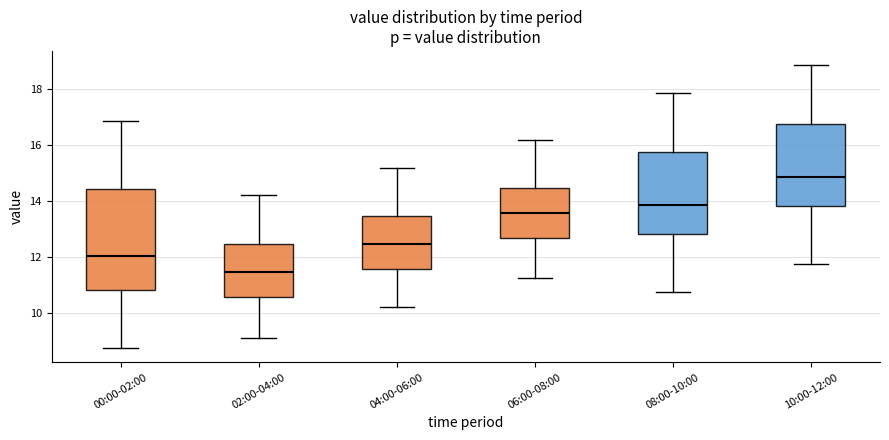

Where does the lower whisker of the box for 08:00-10:00 end on the y-axis? The values are not printed on the chart, so give them approximately, as read against the axis.

10.8